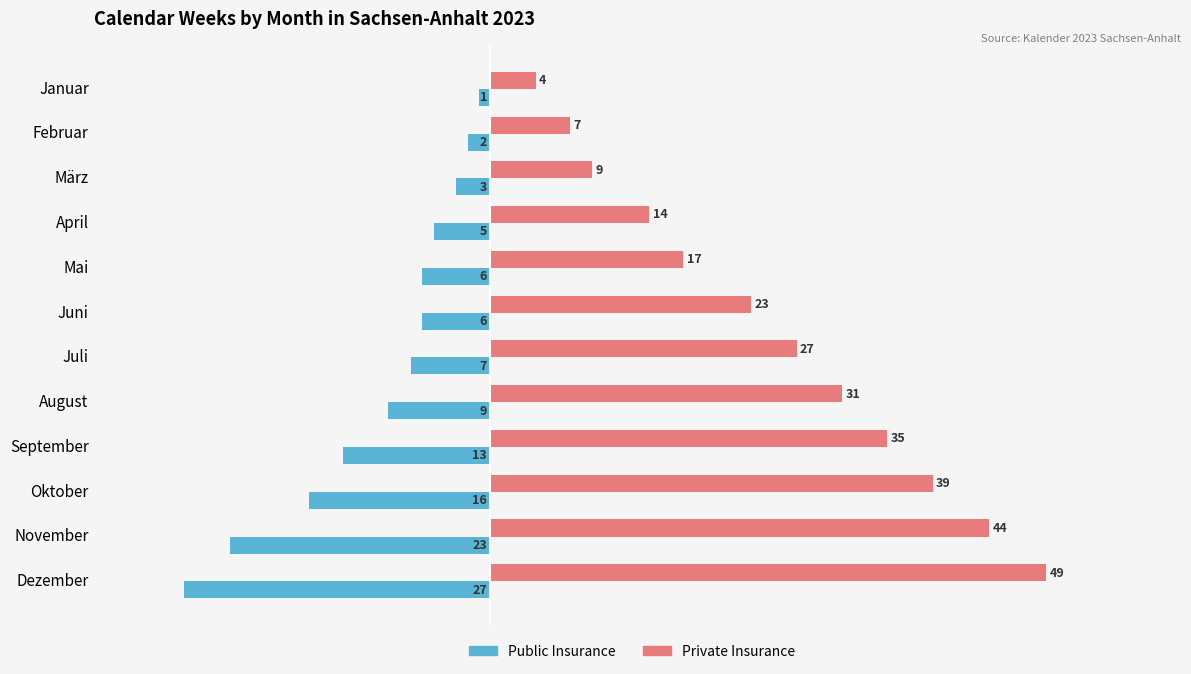

The Public Insurance series shows -27 at Oktober. True or false?

False